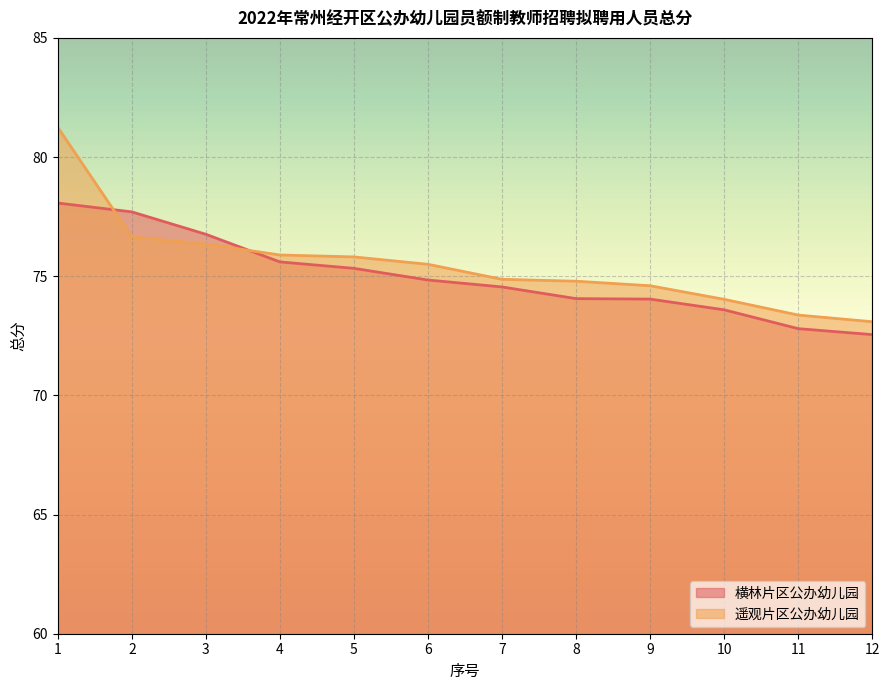

True or false: 遥观片区公办幼儿园 has more than 1 points higher than both neighbors.

False